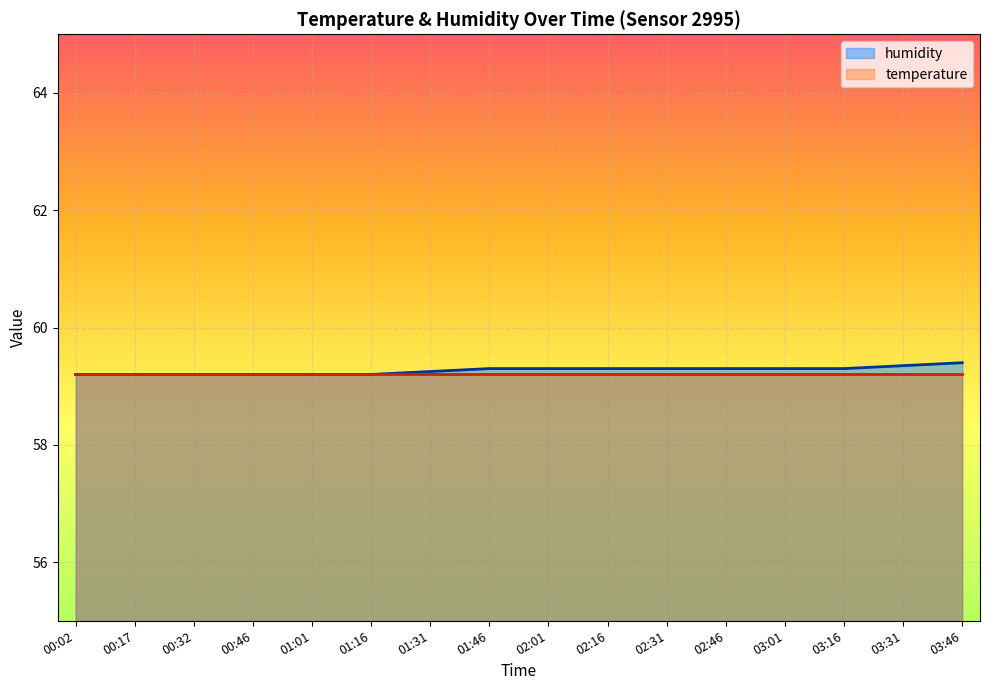

Reading left to right, transcribe all the data shown in this chart.

00:02=59.2	00:17=59.2	00:32=59.2	00:46=59.2	01:01=59.2	01:16=59.2	01:31=59.2	01:46=59.3	02:01=59.3	02:16=59.3	02:31=59.3	02:46=59.3	03:01=59.3	03:16=59.3	03:31=59.4	03:46=59.4